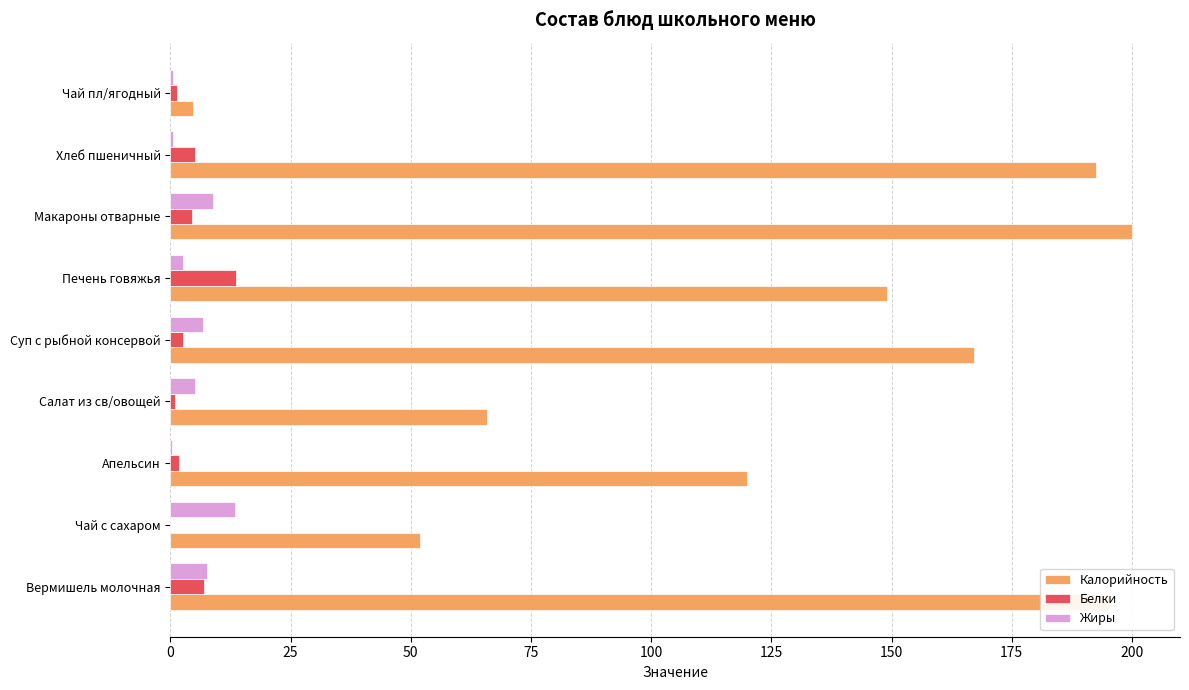

Is it true that Калорийность equals 282.3 at Суп с рыбной консервой?

False